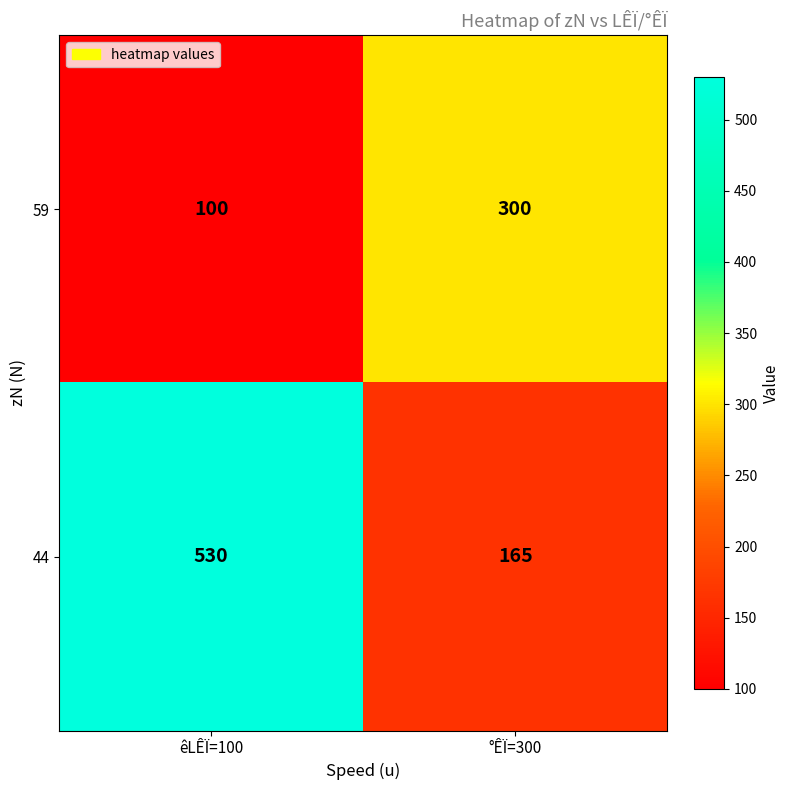

Rank the series by their maximum value, from highest to lowest.

44, 59